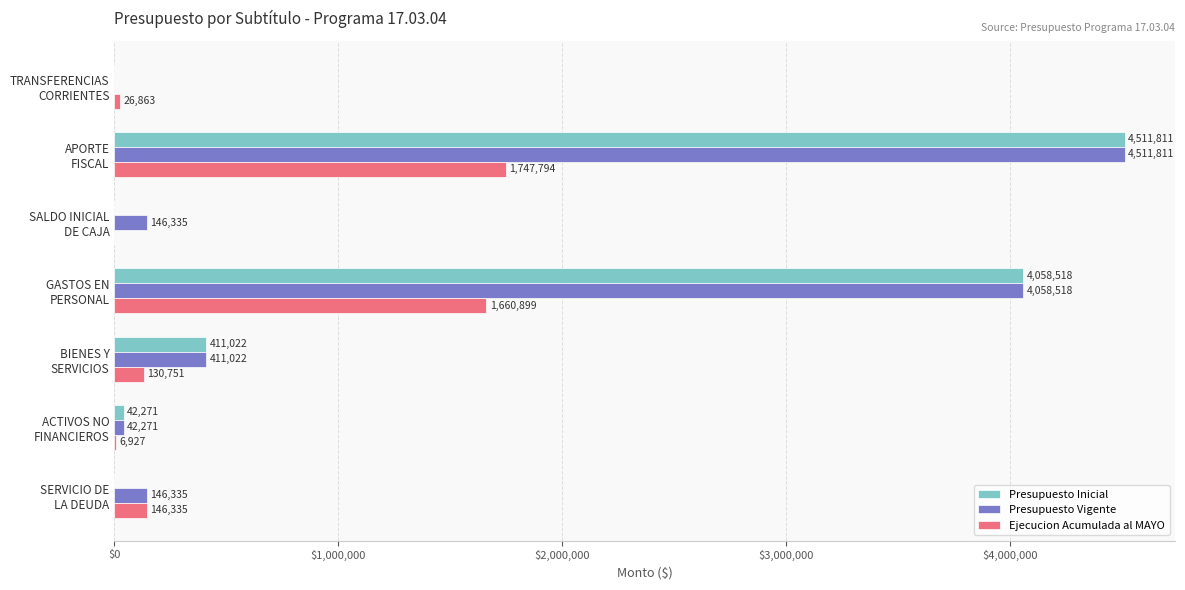

Which series has the largest total across all categories?

Presupuesto Vigente